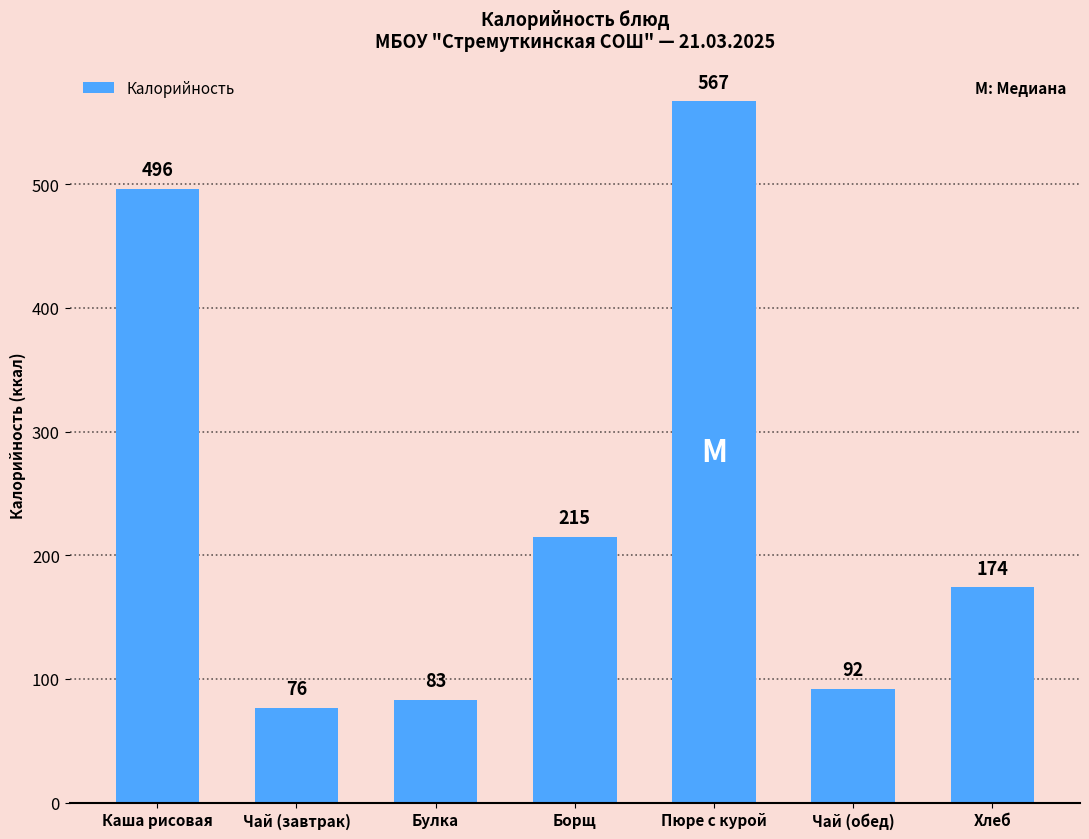

Approximately how many times larger is the value at Чай (завтрак) compared to Чай (обед)?

0.8